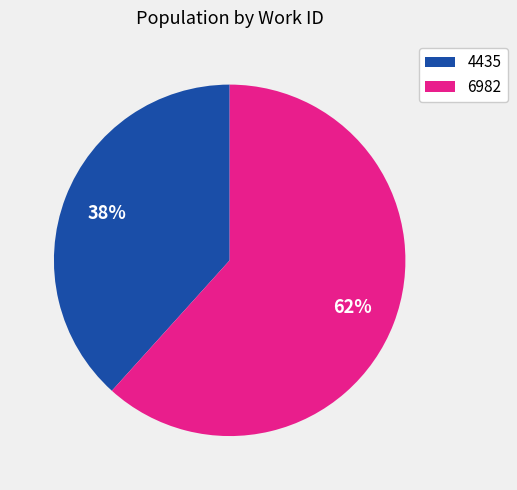

To the nearest percent, what is the average slice percentage?

50%